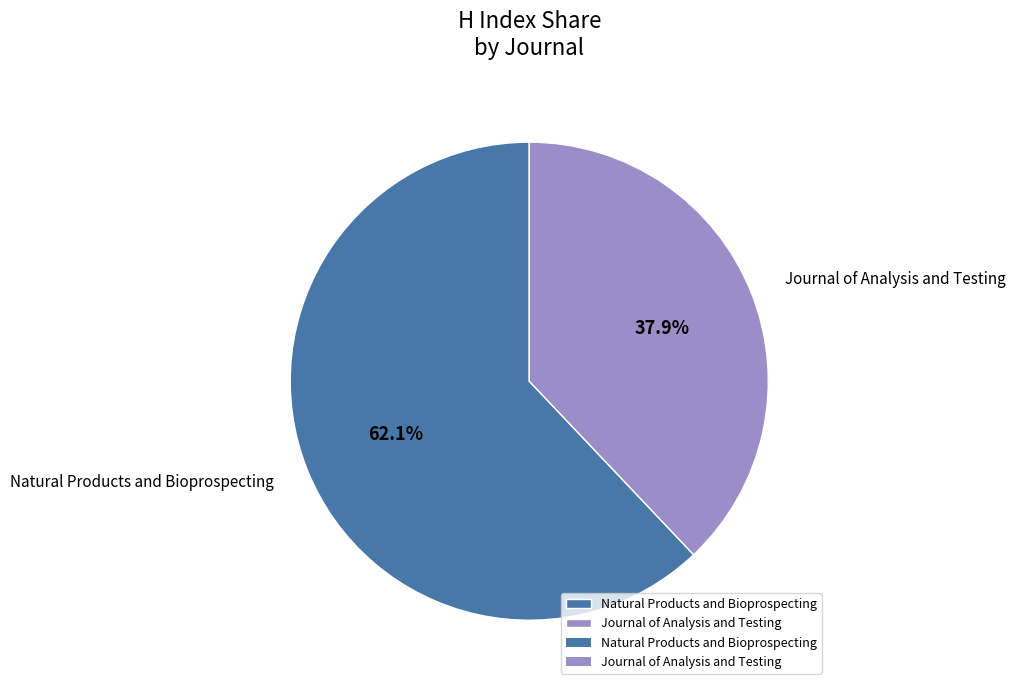

Do Journal of Analysis and Testing and Natural Products and Bioprospecting together represent more than half of the pie?

Yes